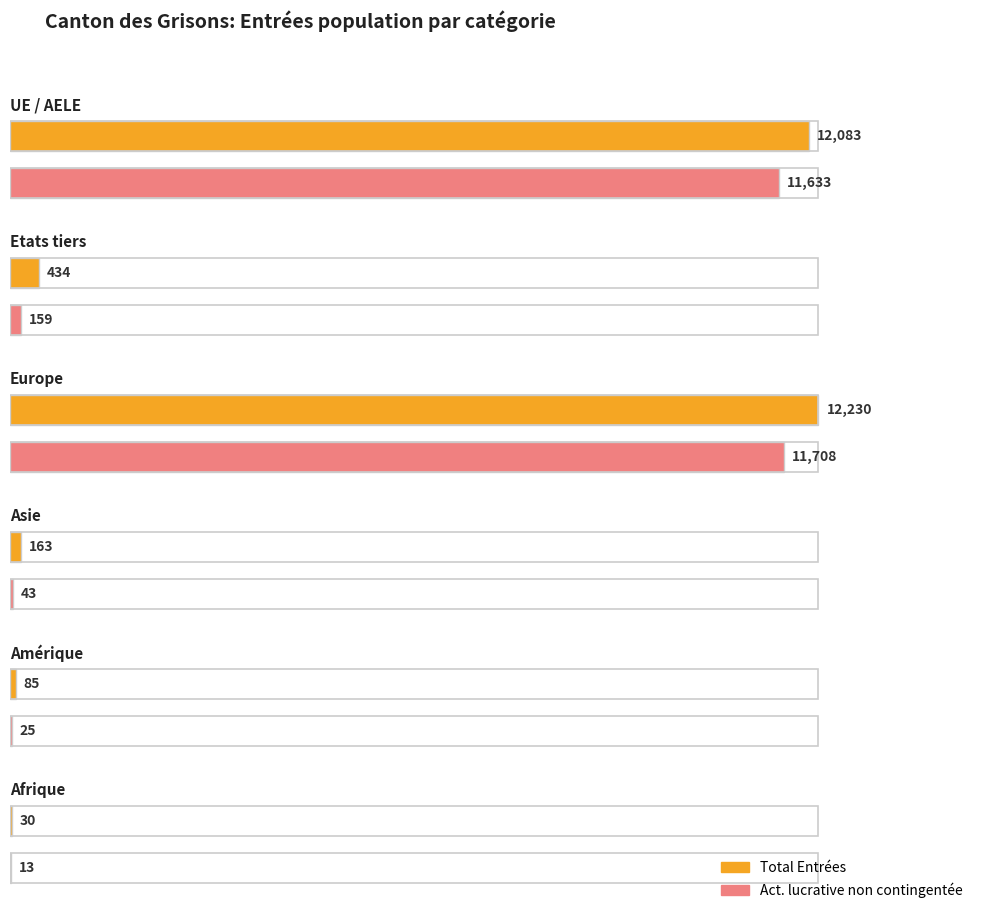

The value of Regroupement familial at Océanie is 5. True or false?

False